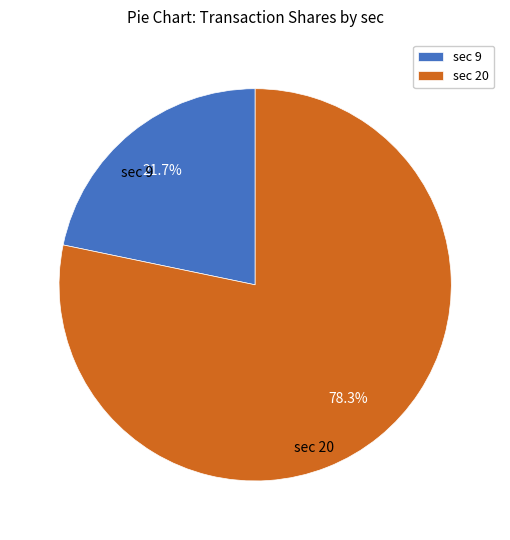

Which has a higher value, sec 9 or sec 20?

sec 20